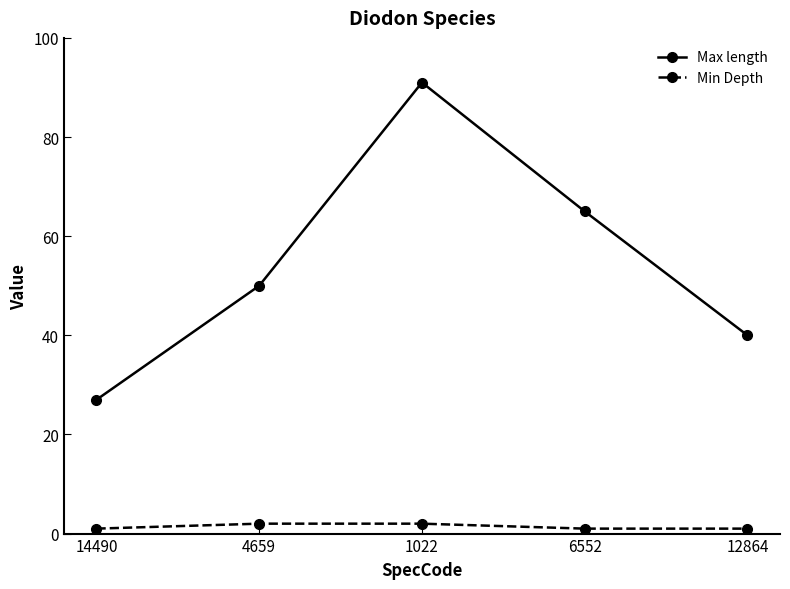

What are all the series names shown in the legend?

Max length, Min Depth